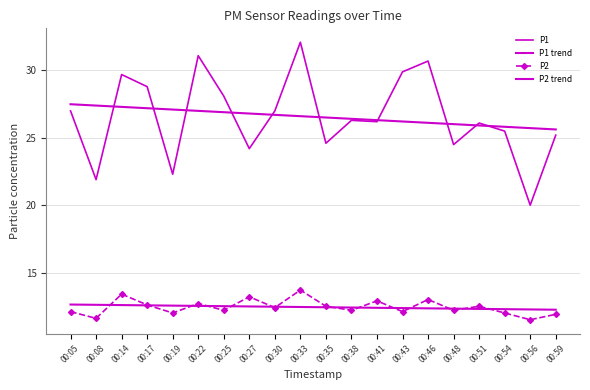

Between 00:33 and 00:51, which is larger?

00:33